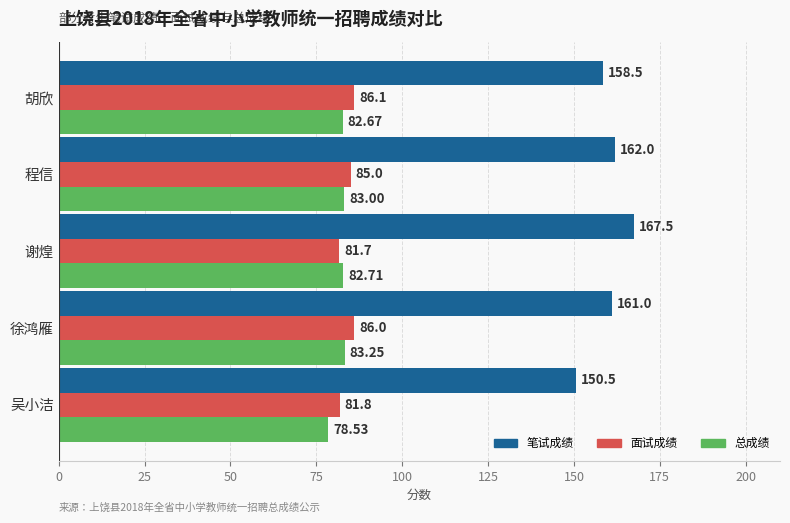

Which category has the highest value in the 面试成绩 series?

胡欣